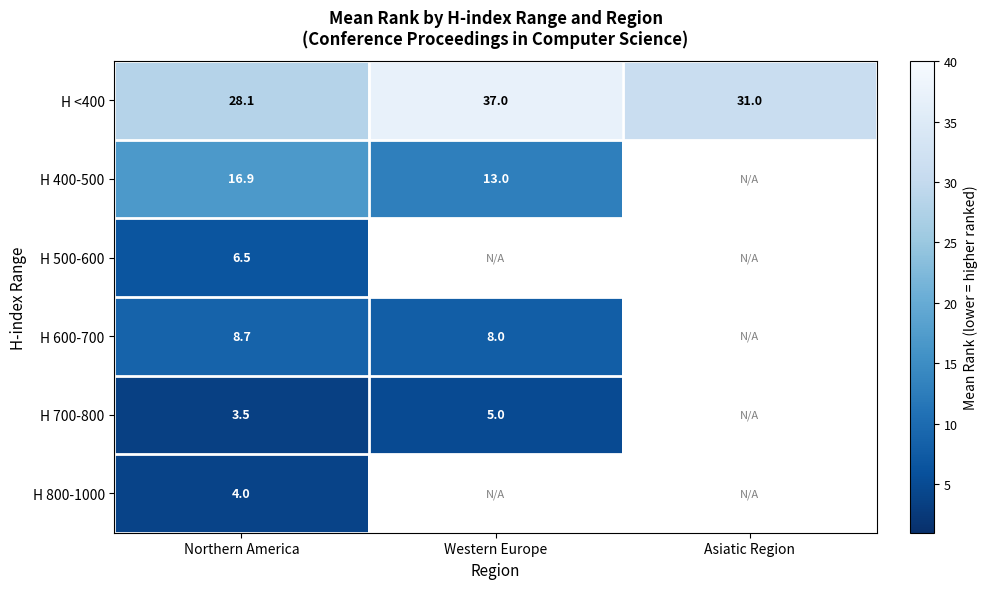

At which label is H <400 closest to 32?

Asiatic Region